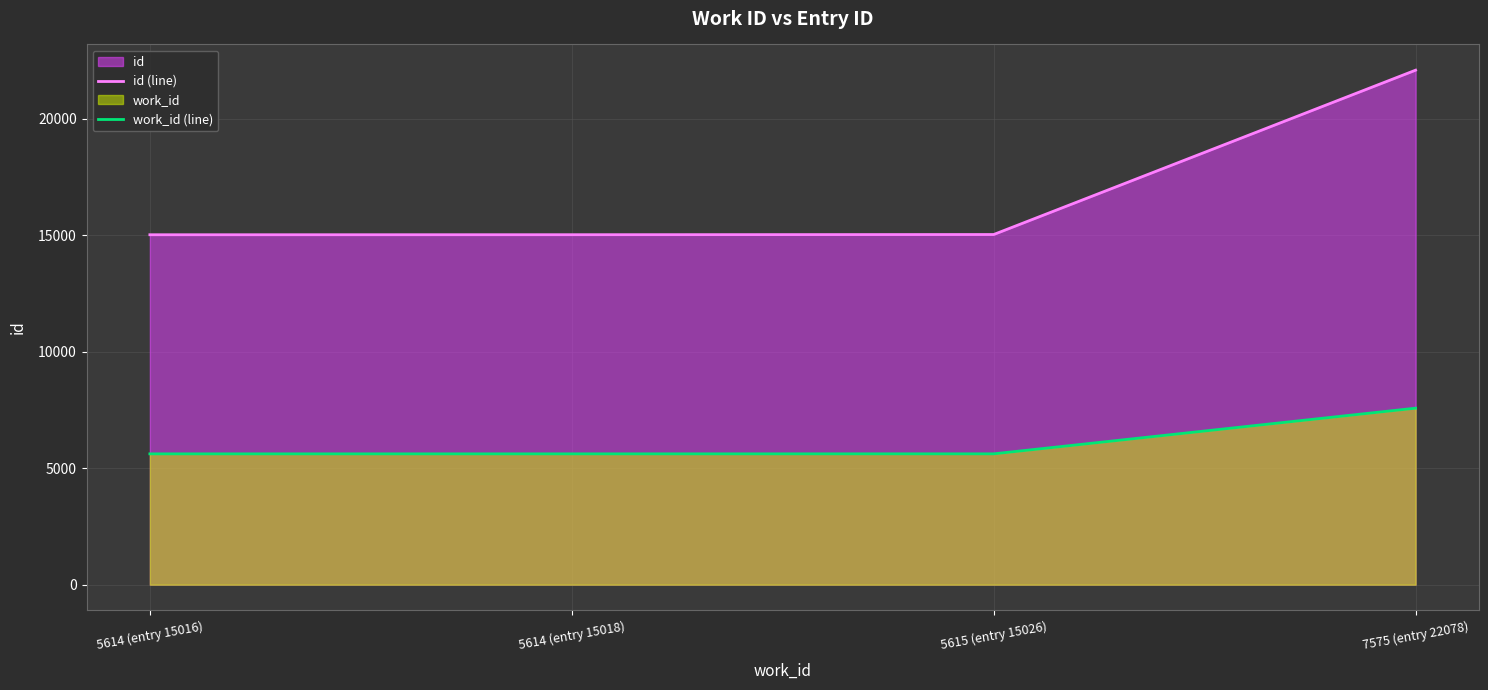

Where is id (line) nearest to the value 18547?

5615 (entry 15026)